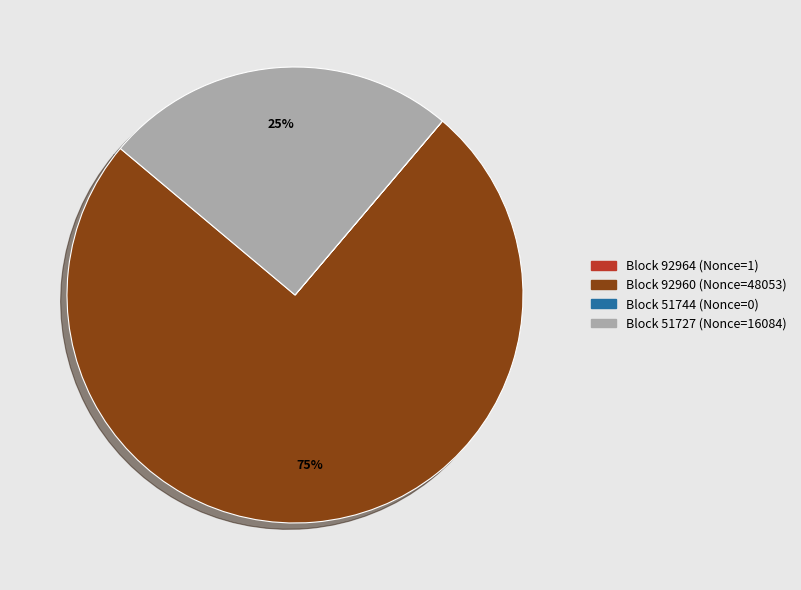

Is there any slice that represents more than half of the pie?

Yes